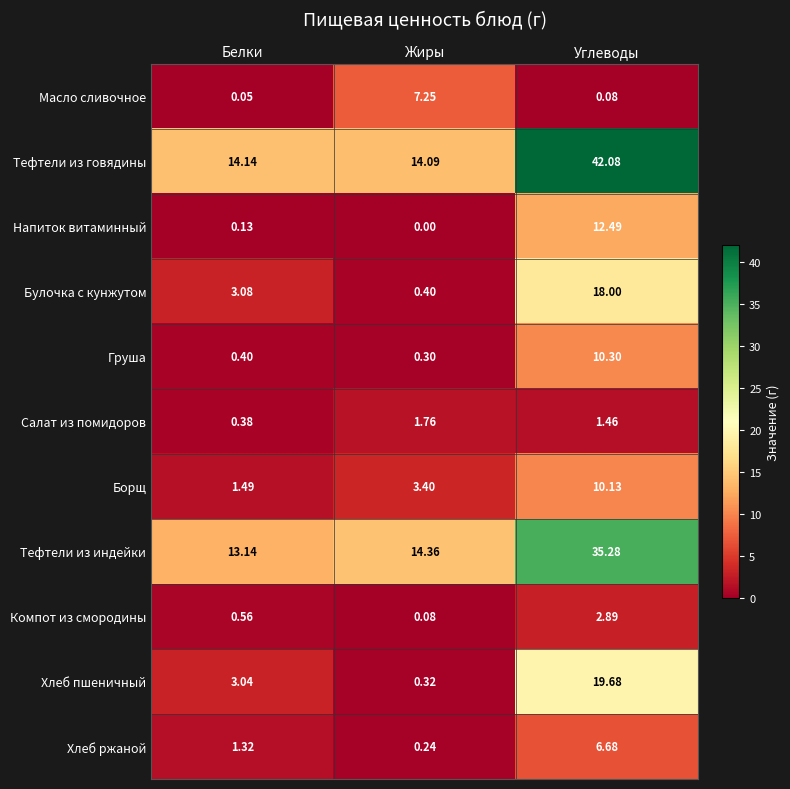

Which category has the lowest value in the Груша series?

Жиры